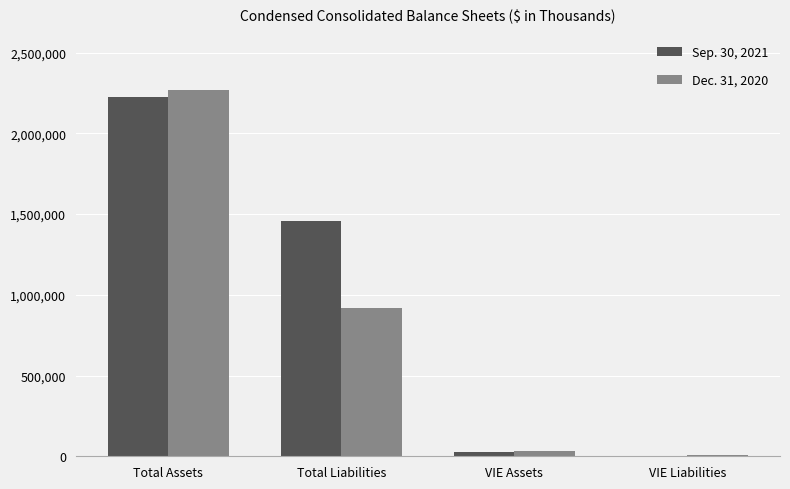

At which label is Sep. 30, 2021 closest to 1114667?

Total Liabilities